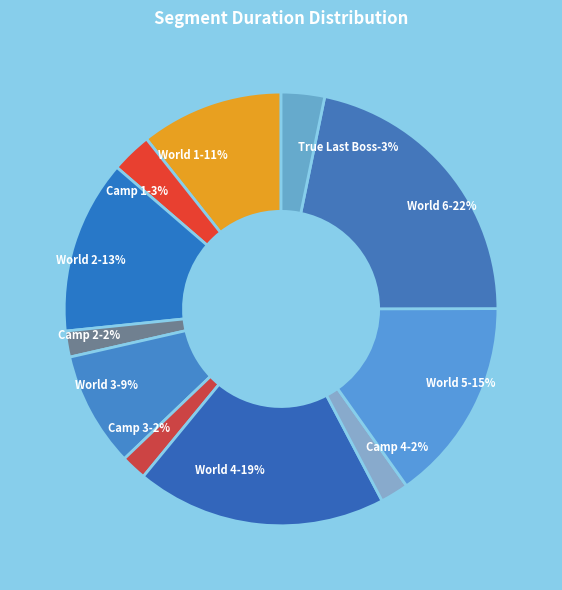

Which slice is the largest?

World 6